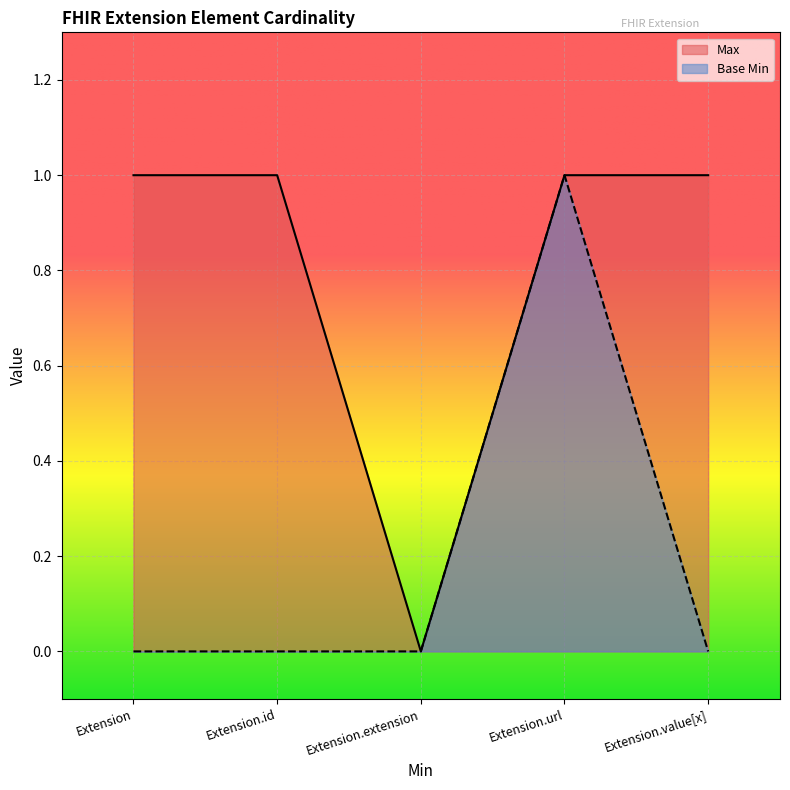

Where is Max nearest to the value 0?

Extension.extension